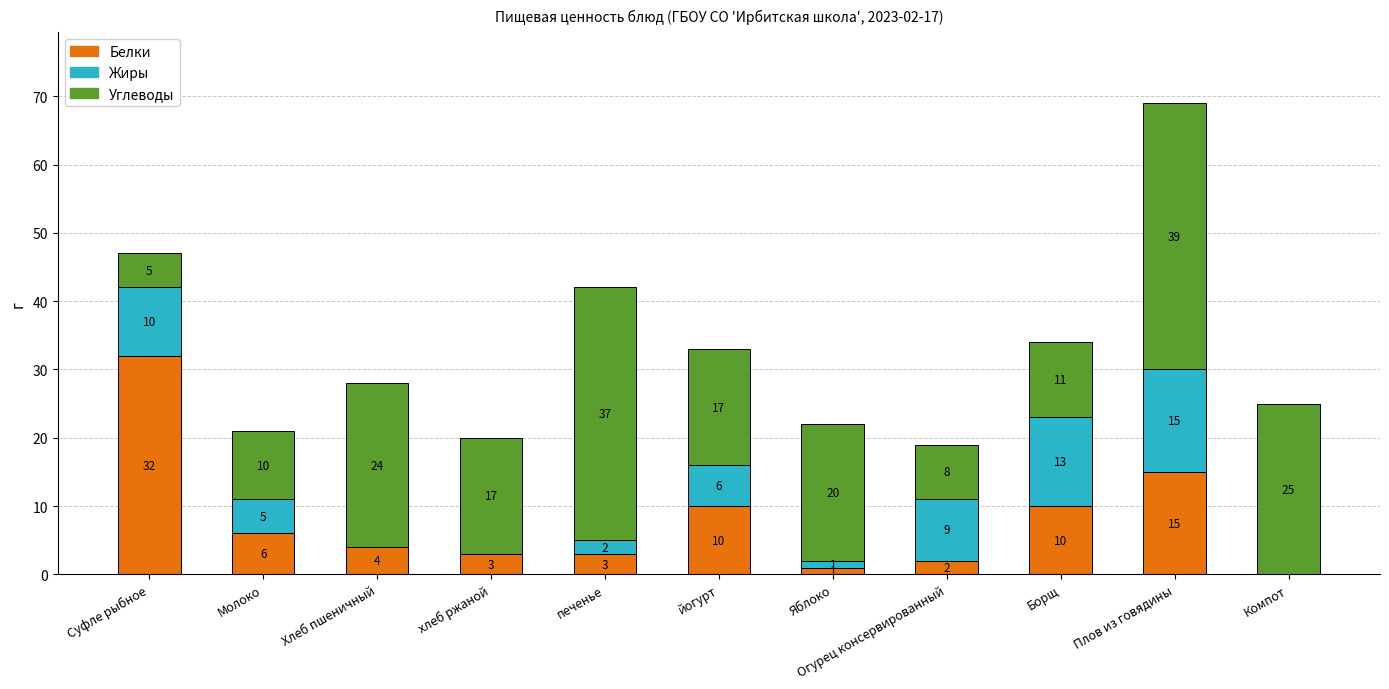

Which category has the highest value in the Белки series?

Суфле рыбное